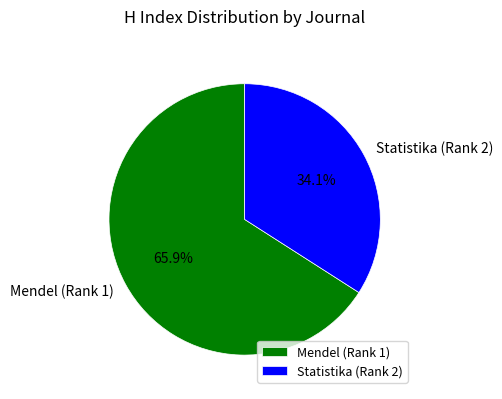

How many slices are in this pie chart?

2